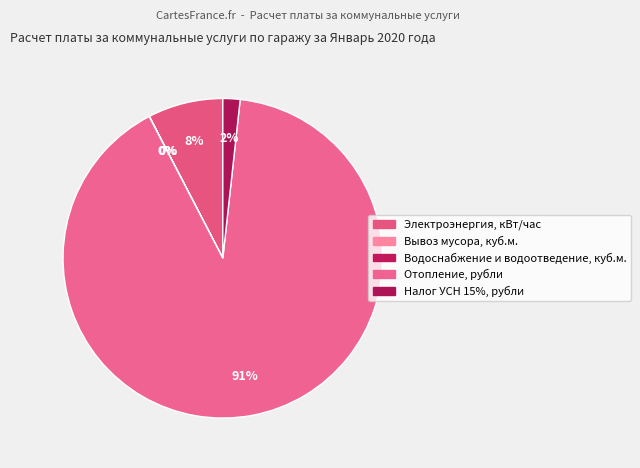

To the nearest percent, what is the average slice percentage?

20%